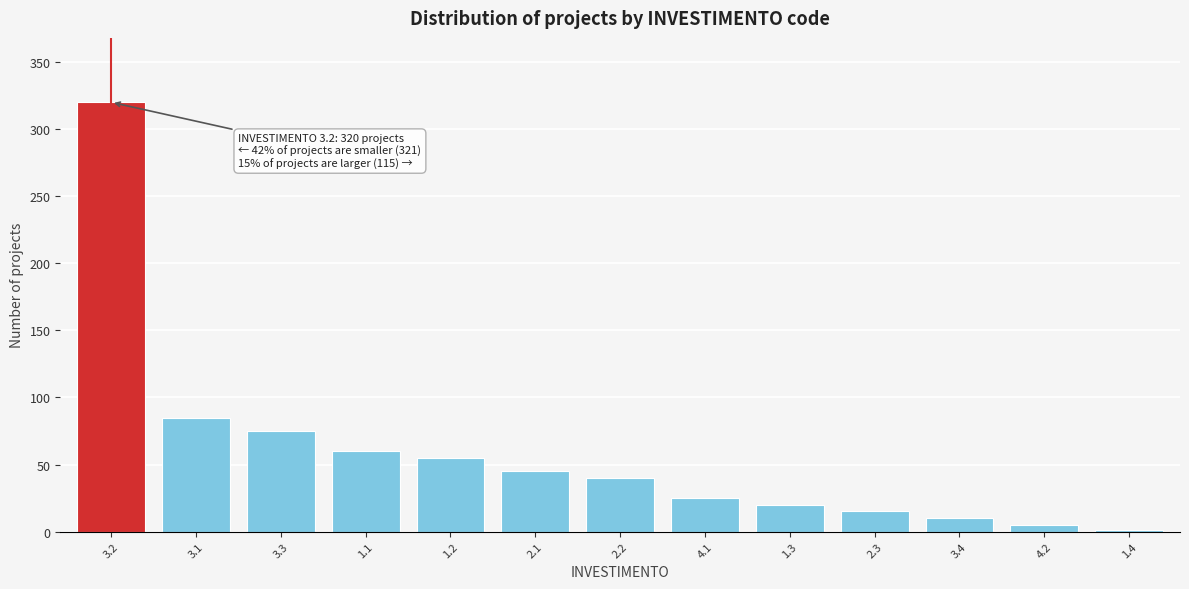

Reading right to left, transcribe all the data shown in this chart.

1.4=1	4.2=5	3.4=10	2.3=15	1.3=20	4.1=25	2.2=40	2.1=45	1.2=55	1.1=60	3.3=75	3.1=85	3.2=320